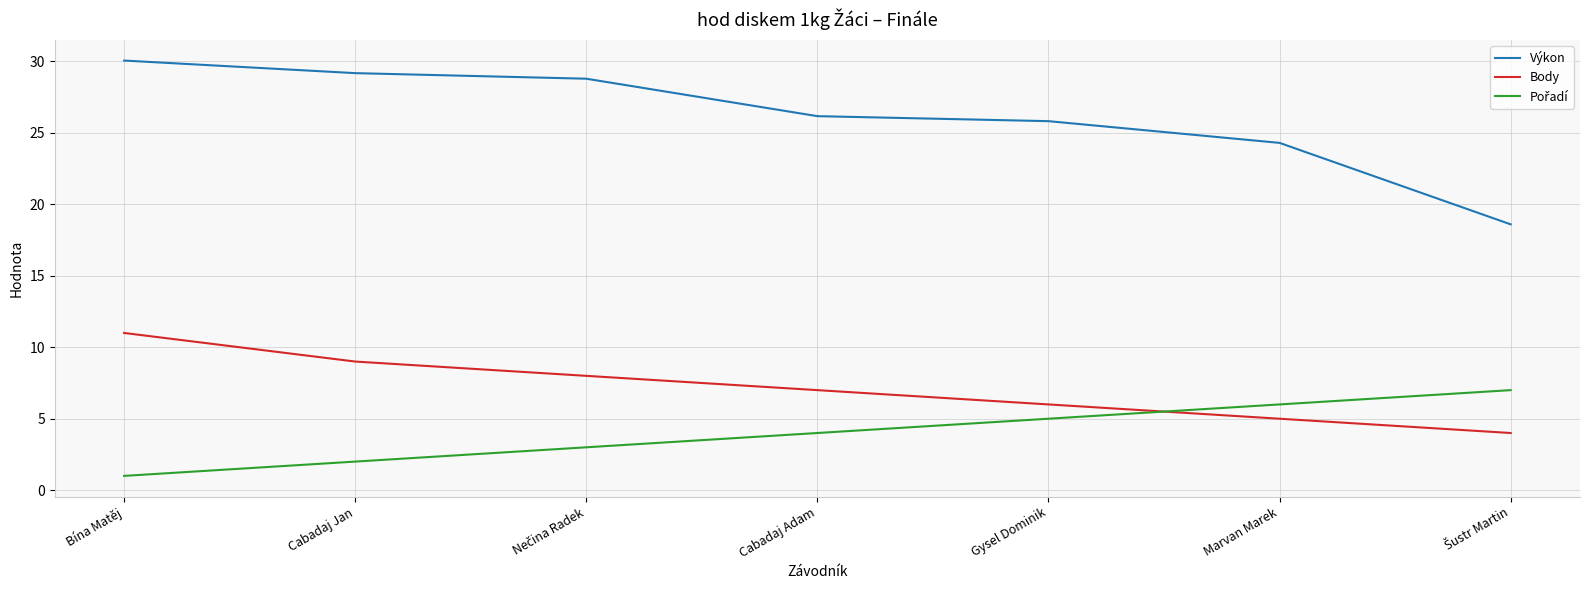

At which category is the sum across all series the highest?

Bína Matěj